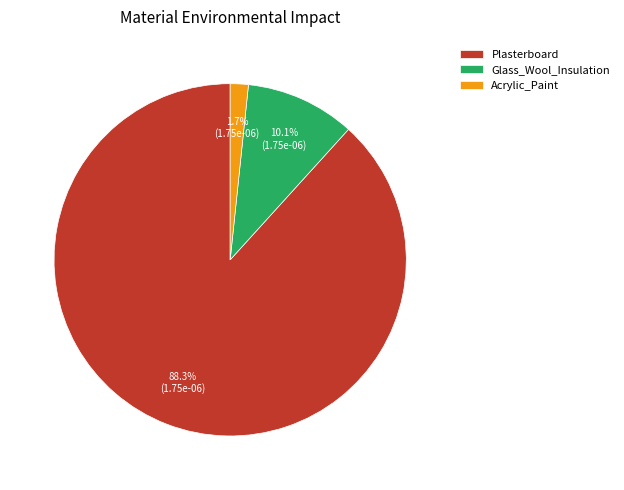

To the nearest percent, what portion does Acrylic_Paint represent?

2%